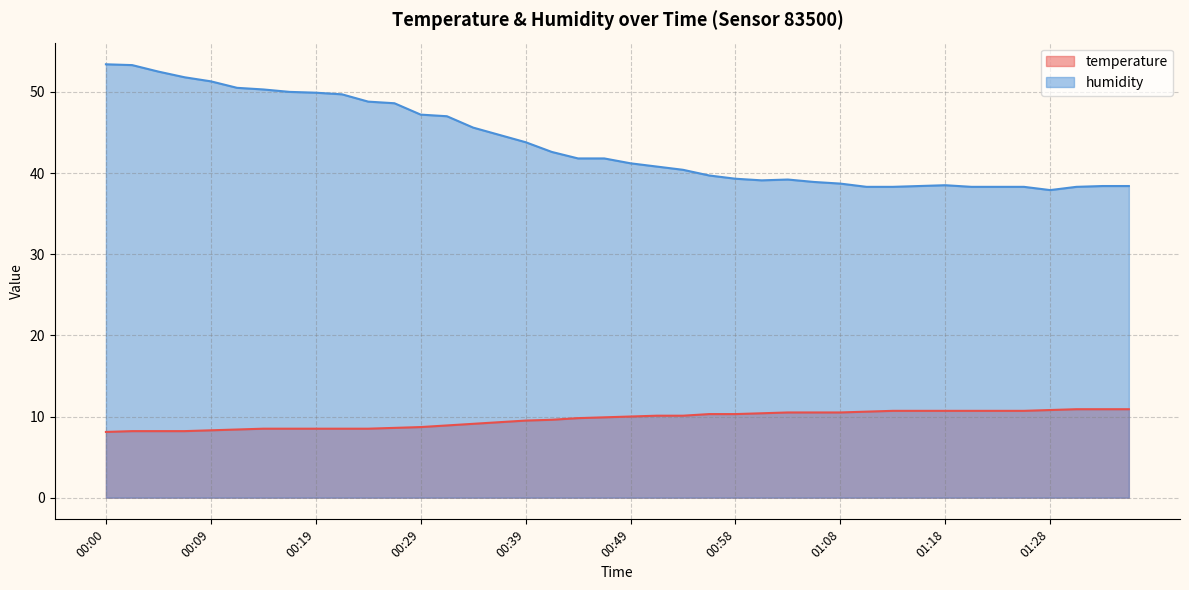

Which series has the largest range (max minus min)?

humidity